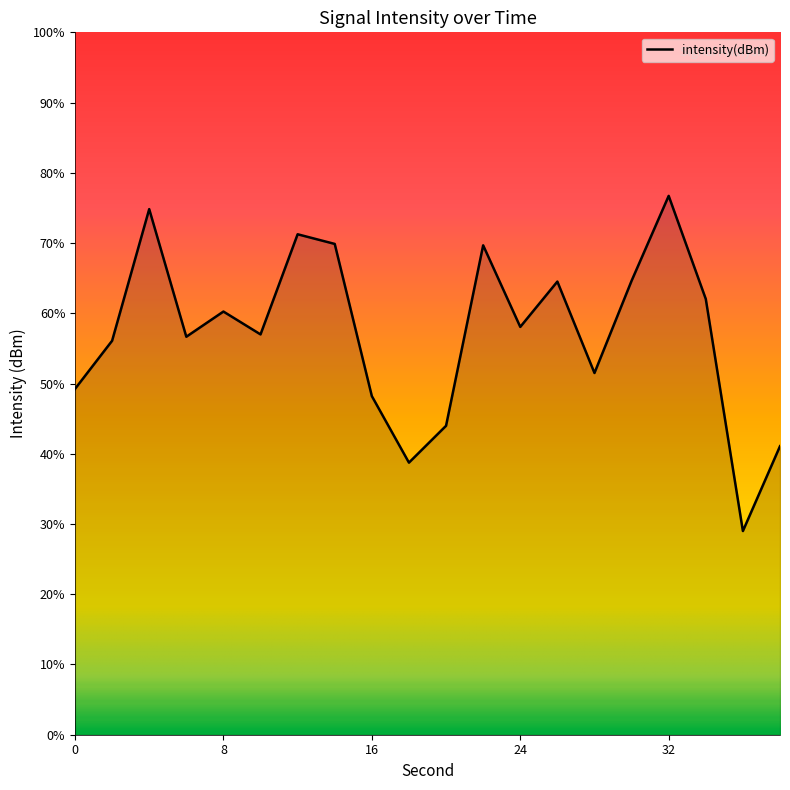

How many data points does each series have?

20